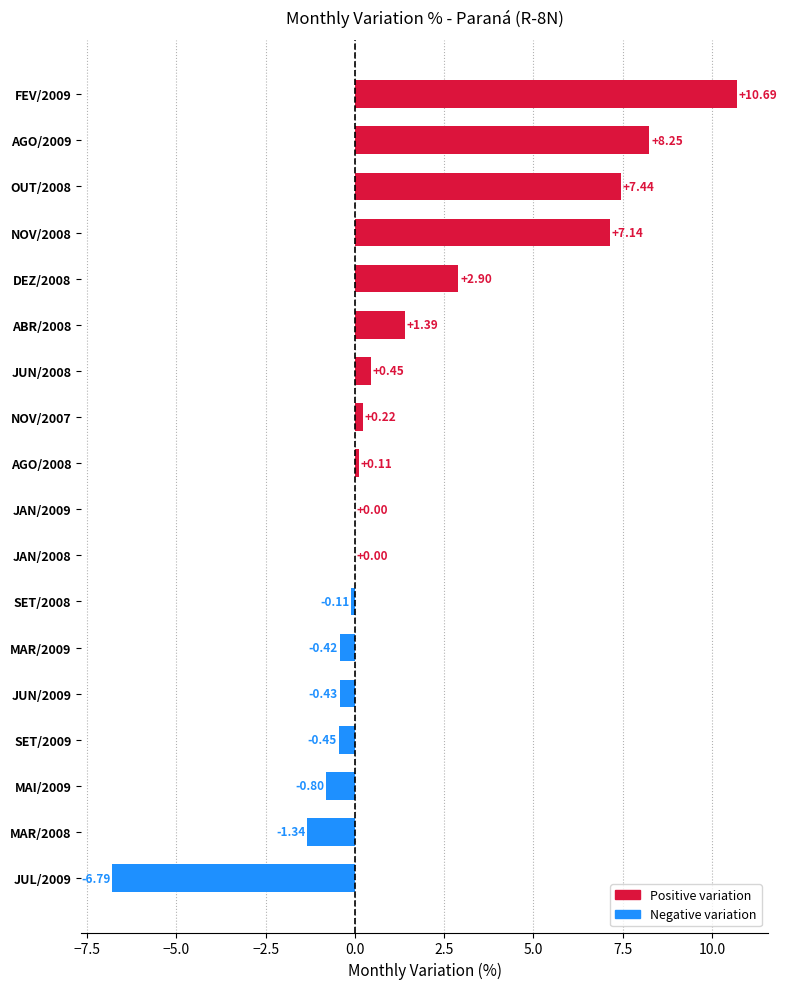

What is the sum of the values at NOV/2007 and ABR/2008?

1.6